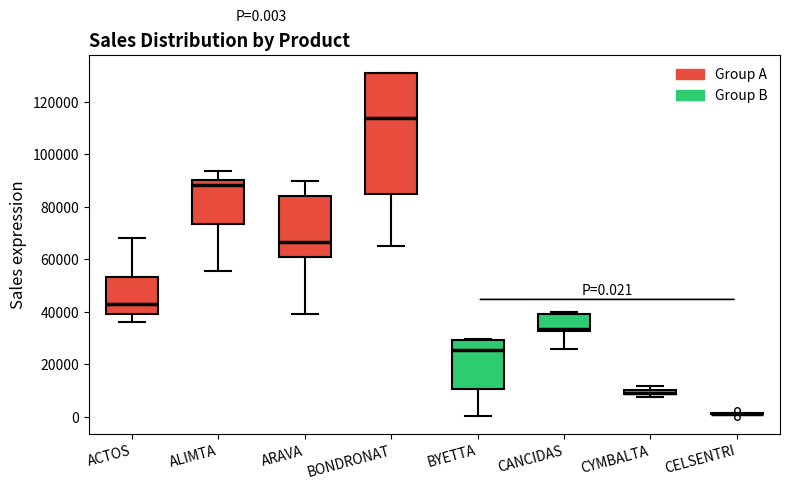

Comparing the boxes themselves (not the whiskers), which one is the tallest?

BONDRONAT